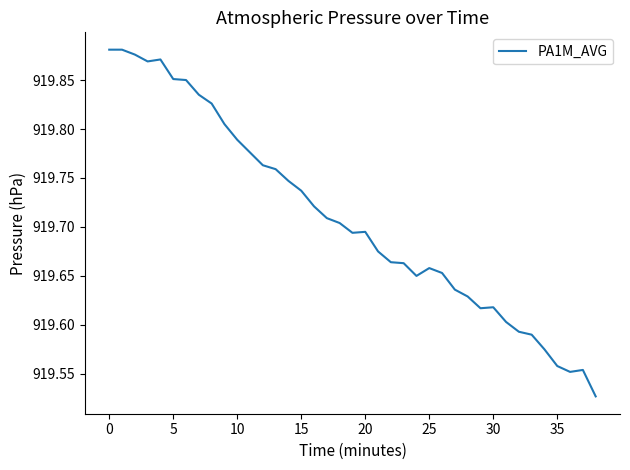

What is the difference between the maximum and minimum values?

0.4